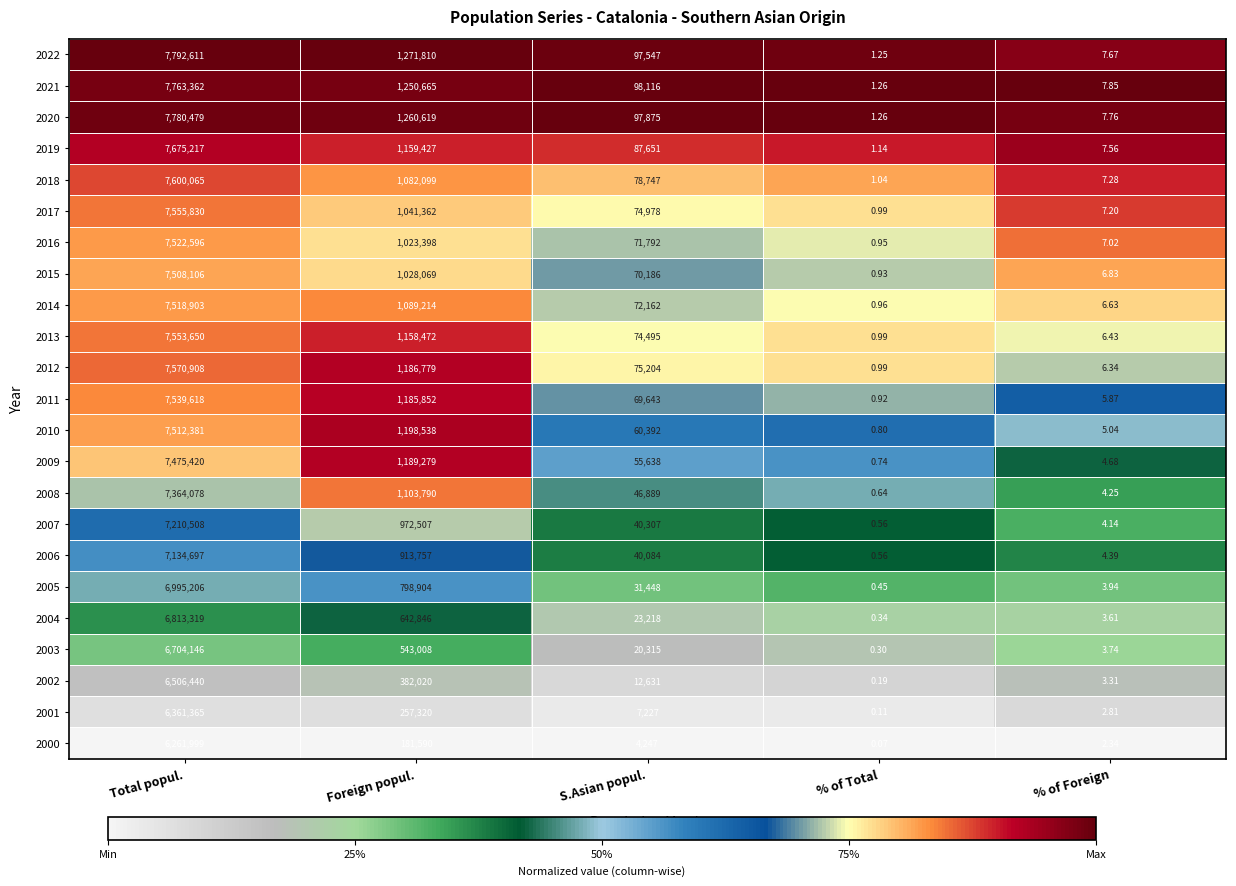

List the series in order of their peak value, lowest first.

2000, 2001, 2002, 2003, 2004, 2005, 2006, 2007, 2008, 2009, 2015, 2010, 2014, 2016, 2011, 2013, 2017, 2012, 2018, 2019, 2021, 2020, 2022